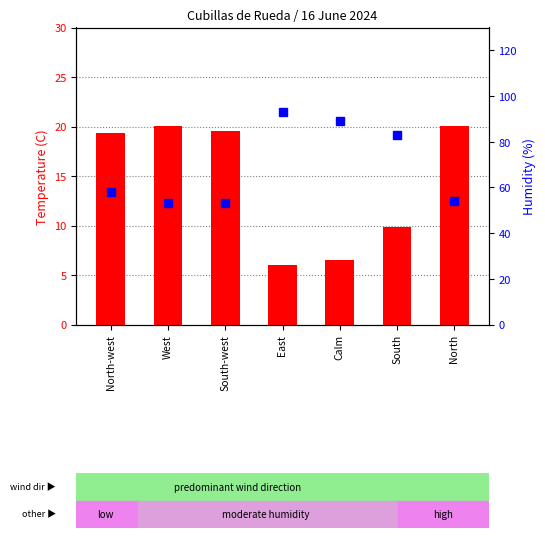

Are the bars horizontal?

No